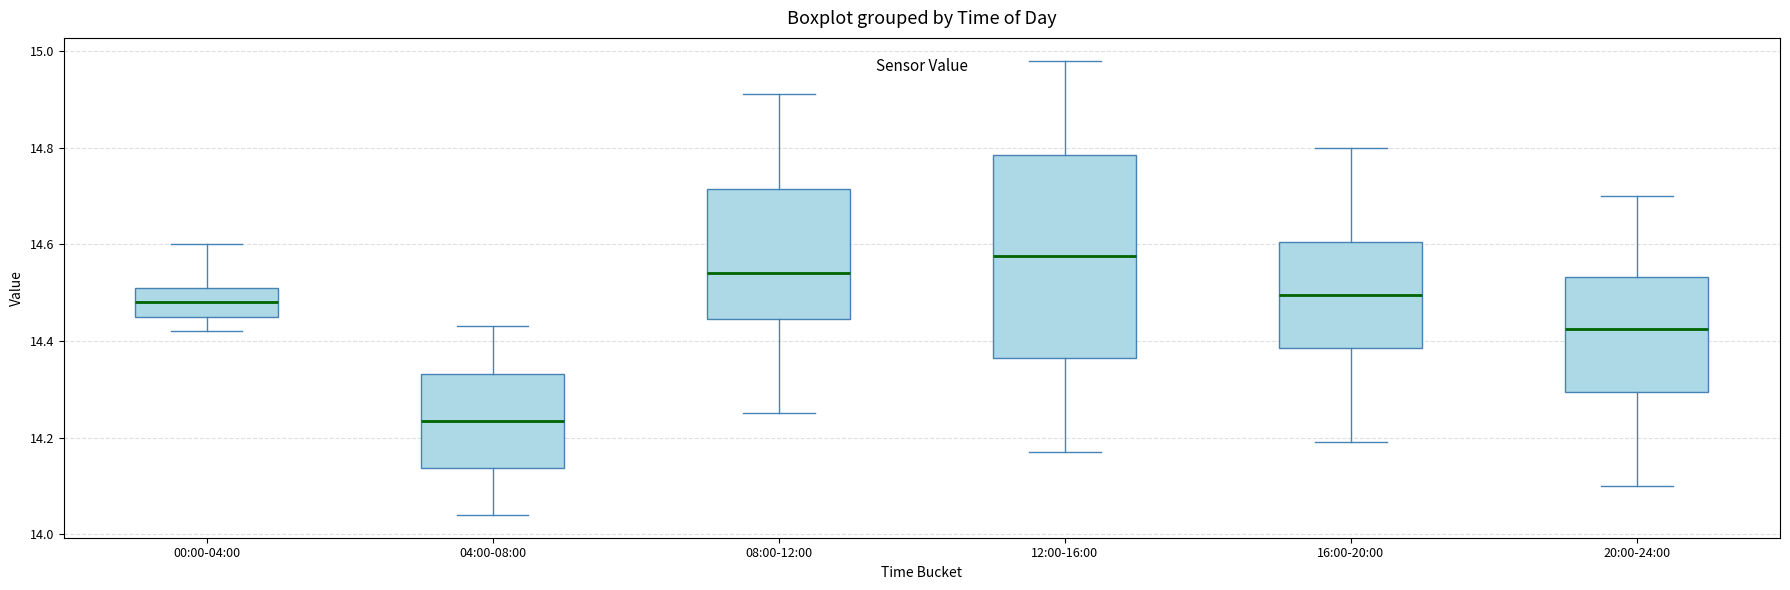

Reading left to right, read every box against the y-axis: the position of its median line, the range the box covers, and the ends of its whiskers. The values are not printed on the chart, so give them approximately, as read against the axis.

00:00-04:00: median 14.48, box 14.46 to 14.52, whiskers 14.42 to 14.60
04:00-08:00: median 14.24, box 14.14 to 14.34, whiskers 14.04 to 14.44
08:00-12:00: median 14.54, box 14.44 to 14.72, whiskers 14.26 to 14.92
12:00-16:00: median 14.58, box 14.36 to 14.78, whiskers 14.18 to 14.98
16:00-20:00: median 14.50, box 14.38 to 14.60, whiskers 14.20 to 14.80
20:00-24:00: median 14.42, box 14.30 to 14.54, whiskers 14.10 to 14.70